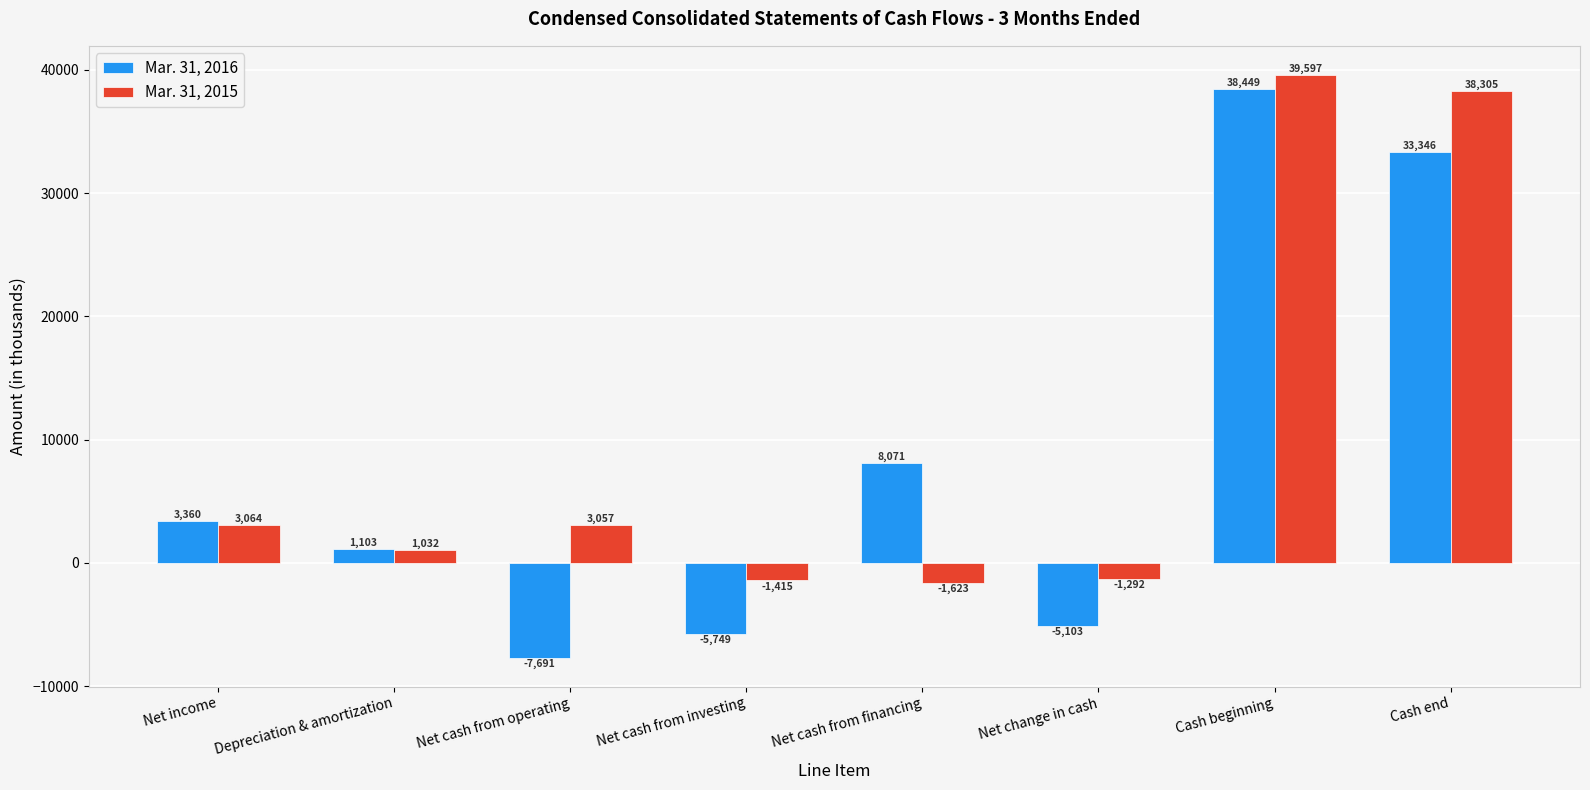

How many bars are there in each group?

2